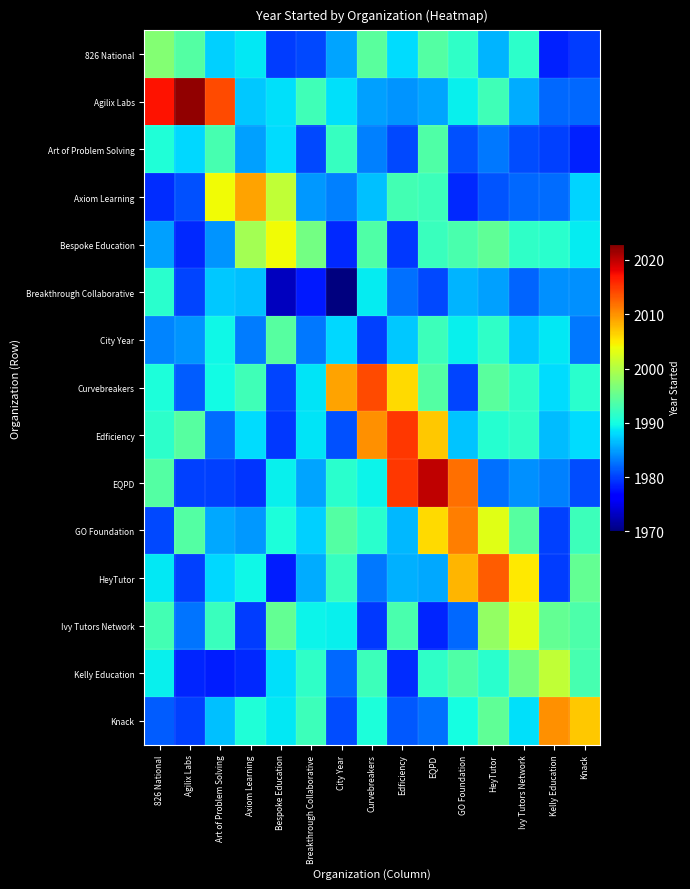

Reading left to right, list all the values displayed in this chart.

826 National: 826 National=1997.0	Agilix Labs=1994.0	Art of Problem Solving=1987.4	Axiom Learning=1988.8	Bespoke Education=1979.8	Breakthrough Collaborative=1980.4	City Year=1985.1	Curvebreakers=1994.4	Edficiency=1988.1	EQPD=1993.9	GO Foundation=1991.7	HeyTutor=1985.9	Ivy Tutors Network=1991.3	Kelly Education=1978.3	Knack=1979.9
Agilix Labs: 826 National=2017.0	Agilix Labs=2022.0	Art of Problem Solving=2014.0	Axiom Learning=1987.0	Bespoke Education=1988.3	Breakthrough Collaborative=1992.8	City Year=1988.3	Curvebreakers=1985.0	Edficiency=1984.4	EQPD=1985.2	GO Foundation=1989.1	HeyTutor=1992.7	Ivy Tutors Network=1985.7	Kelly Education=1982.2	Knack=1982.0
Art of Problem Solving: 826 National=1990.7	Agilix Labs=1988.0	Art of Problem Solving=1993.0	Axiom Learning=1985.0	Bespoke Education=1988.1	Breakthrough Collaborative=1980.5	City Year=1992.0	Curvebreakers=1983.3	Edficiency=1980.4	EQPD=1993.7	GO Foundation=1980.8	HeyTutor=1982.8	Ivy Tutors Network=1980.6	Kelly Education=1980.0	Knack=1978.4
Axiom Learning: 826 National=1978.9	Agilix Labs=1981.0	Art of Problem Solving=2004.0	Axiom Learning=2009.0	Bespoke Education=2001.0	Breakthrough Collaborative=1984.7	City Year=1983.4	Curvebreakers=1986.6	Edficiency=1992.9	EQPD=1992.5	GO Foundation=1978.7	HeyTutor=1981.1	Ivy Tutors Network=1982.0	Kelly Education=1982.2	Knack=1987.7
Bespoke Education: 826 National=1985.1	Agilix Labs=1978.8	Art of Problem Solving=1984.4	Axiom Learning=1999.0	Bespoke Education=2004.0	Breakthrough Collaborative=1996.0	City Year=1978.9	Curvebreakers=1993.7	Edficiency=1979.7	EQPD=1992.3	GO Foundation=1993.3	HeyTutor=1994.7	Ivy Tutors Network=1991.6	Kelly Education=1991.3	Knack=1988.9
Breakthrough Collaborative: 826 National=1991.2	Agilix Labs=1980.3	Art of Problem Solving=1987.1	Axiom Learning=1986.7	Bespoke Education=1973.0	Breakthrough Collaborative=1978.0	City Year=1970.0	Curvebreakers=1988.9	Edficiency=1982.5	EQPD=1980.4	GO Foundation=1986.1	HeyTutor=1985.1	Ivy Tutors Network=1982.0	Kelly Education=1984.2	Knack=1984.2
City Year: 826 National=1983.6	Agilix Labs=1984.5	Art of Problem Solving=1989.7	Axiom Learning=1983.0	Bespoke Education=1994.1	Breakthrough Collaborative=1983.0	City Year=1988.0	Curvebreakers=1980.0	Edficiency=1987.1	EQPD=1992.4	GO Foundation=1989.1	HeyTutor=1991.7	Ivy Tutors Network=1987.1	Kelly Education=1988.8	Knack=1982.9
Curvebreakers: 826 National=1990.5	Agilix Labs=1981.4	Art of Problem Solving=1989.8	Axiom Learning=1992.6	Bespoke Education=1980.2	Breakthrough Collaborative=1988.4	City Year=2009.0	Curvebreakers=2014.0	Edficiency=2006.0	EQPD=1993.9	GO Foundation=1980.3	HeyTutor=1994.3	Ivy Tutors Network=1991.6	Kelly Education=1988.1	Knack=1991.3
Edficiency: 826 National=1991.5	Agilix Labs=1994.1	Art of Problem Solving=1982.3	Axiom Learning=1988.0	Bespoke Education=1979.6	Breakthrough Collaborative=1988.5	City Year=1980.9	Curvebreakers=2010.0	Edficiency=2015.0	EQPD=2007.0	GO Foundation=1986.9	HeyTutor=1991.0	Ivy Tutors Network=1991.6	Kelly Education=1986.4	Knack=1988.2
EQPD: 826 National=1993.8	Agilix Labs=1980.0	Art of Problem Solving=1980.0	Axiom Learning=1979.5	Bespoke Education=1989.2	Breakthrough Collaborative=1985.1	City Year=1991.2	Curvebreakers=1989.4	Edficiency=2015.0	EQPD=2020.0	GO Foundation=2012.0	HeyTutor=1982.6	Ivy Tutors Network=1984.2	Kelly Education=1983.3	Knack=1980.7
GO Foundation: 826 National=1980.5	Agilix Labs=1993.9	Art of Problem Solving=1985.4	Axiom Learning=1984.5	Bespoke Education=1990.4	Breakthrough Collaborative=1987.4	City Year=1993.9	Curvebreakers=1991.3	Edficiency=1986.1	EQPD=2006.0	GO Foundation=2011.0	HeyTutor=2003.0	Ivy Tutors Network=1994.2	Kelly Education=1980.0	Knack=1992.5
HeyTutor: 826 National=1988.8	Agilix Labs=1980.1	Art of Problem Solving=1988.0	Axiom Learning=1989.7	Bespoke Education=1978.2	Breakthrough Collaborative=1985.7	City Year=1992.0	Curvebreakers=1983.0	Edficiency=1985.8	EQPD=1985.5	GO Foundation=2008.0	HeyTutor=2013.0	Ivy Tutors Network=2005.0	Kelly Education=1979.9	Knack=1994.9
Ivy Tutors Network: 826 National=1992.9	Agilix Labs=1982.8	Art of Problem Solving=1992.2	Axiom Learning=1979.8	Bespoke Education=1995.0	Breakthrough Collaborative=1989.3	City Year=1989.1	Curvebreakers=1979.5	Edficiency=1993.2	EQPD=1978.5	GO Foundation=1982.1	HeyTutor=1998.0	Ivy Tutors Network=2003.0	Kelly Education=1995.0	Knack=1993.5
Kelly Education: 826 National=1989.2	Agilix Labs=1978.6	Art of Problem Solving=1978.1	Axiom Learning=1978.9	Bespoke Education=1988.3	Breakthrough Collaborative=1991.6	City Year=1982.1	Curvebreakers=1992.4	Edficiency=1979.0	EQPD=1991.6	GO Foundation=1993.8	HeyTutor=1991.1	Ivy Tutors Network=1996.0	Kelly Education=2001.0	Knack=1993.0
Knack: 826 National=1981.4	Agilix Labs=1980.1	Art of Problem Solving=1986.6	Axiom Learning=1990.7	Bespoke Education=1988.7	Breakthrough Collaborative=1992.5	City Year=1980.6	Curvebreakers=1990.5	Edficiency=1981.3	EQPD=1982.6	GO Foundation=1990.1	HeyTutor=1994.7	Ivy Tutors Network=1988.4	Kelly Education=2010.0	Knack=2007.0